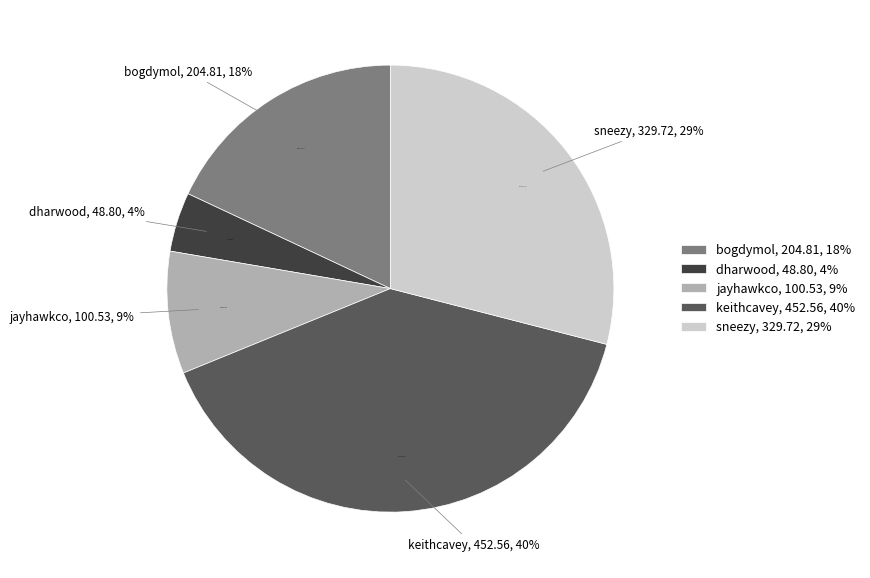

What is the change in value from bogdymol to jayhawkco?

-104.3